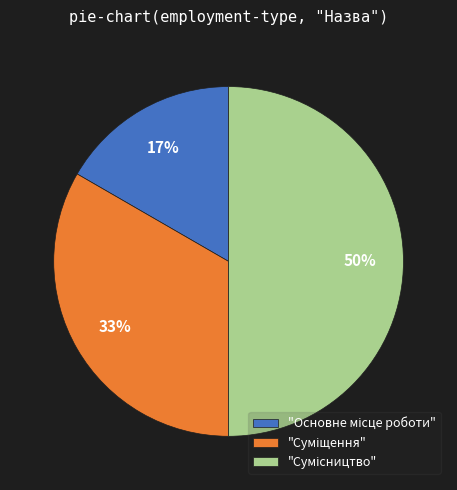

To the nearest percent, what is the difference between the largest and smallest slice percentages?

33%